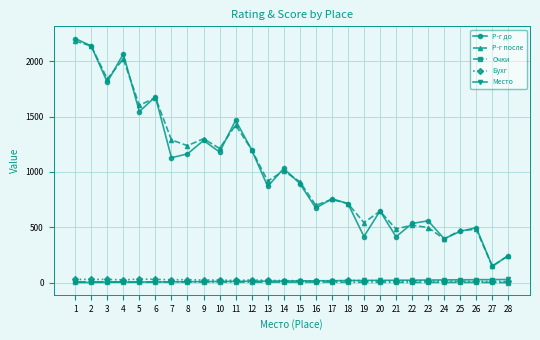

At which category does Р-г до reach its first local valley?

3